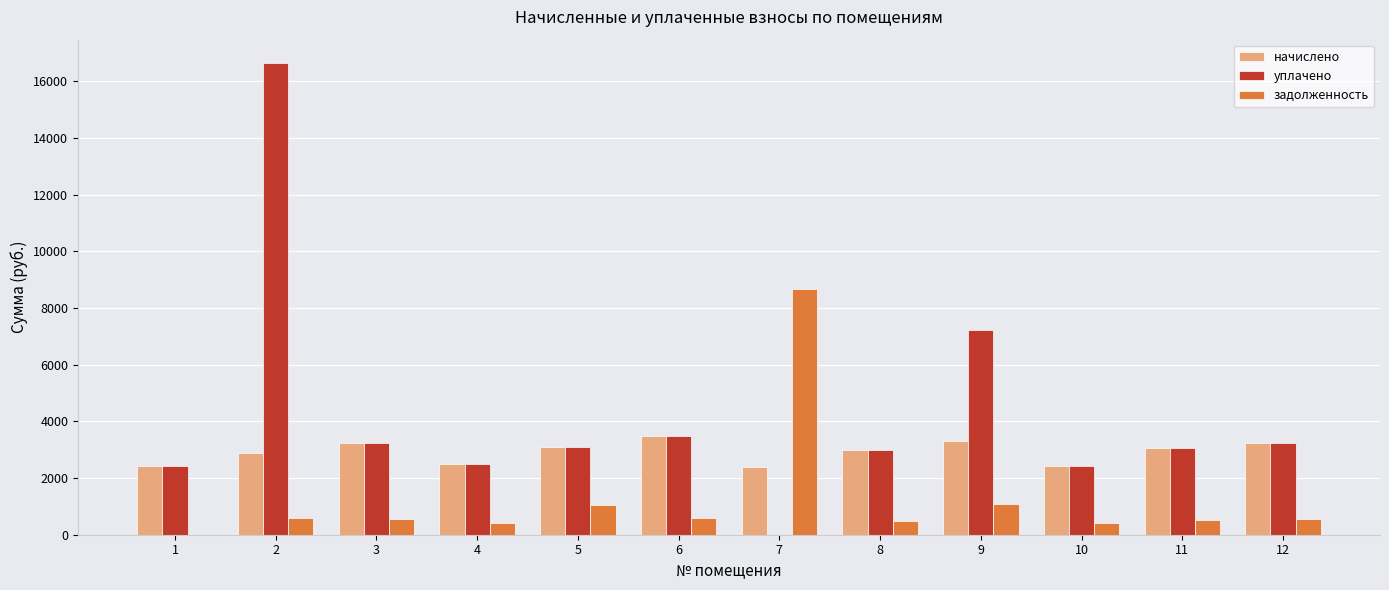

What is the approximate value of начислено at 11?

3067.2